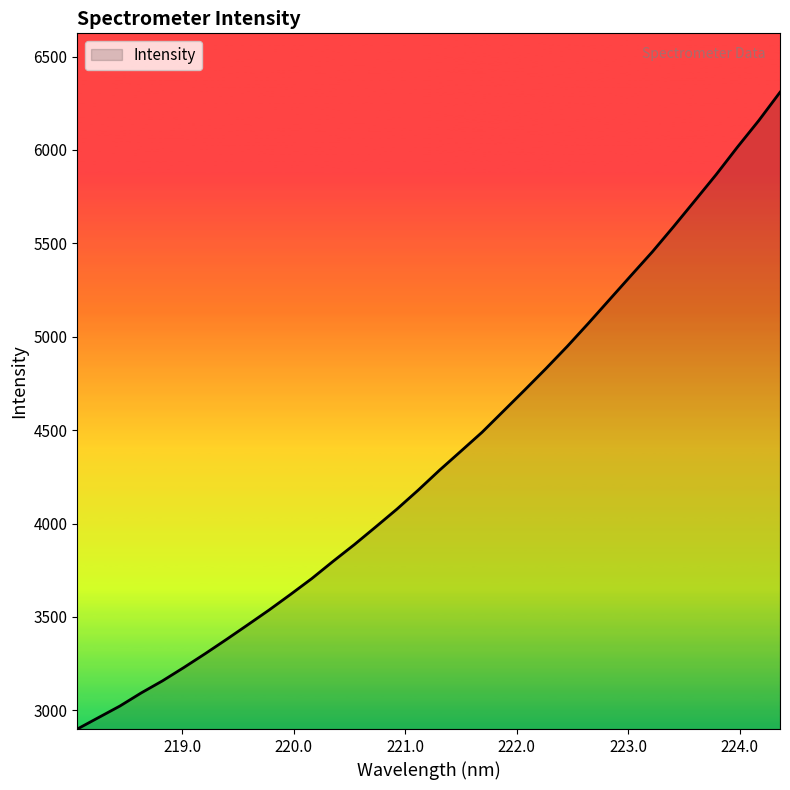

Reading left to right, transcribe all the data shown in this chart.

2899.8	2961.4	3023.0	3093.2	3158.0	3229.3	3303.2	3379.7	3458.0	3537.1	3620.1	3705.2	3797.5	3887.2	3981.6	4077.2	4179.0	4285.5	4386.9	4488.9	4601.9	4714.9	4829.8	4948.4	5072.9	5200.6	5328.2	5454.9	5590.1	5728.8	5868.5	6015.6	6157.1	6308.9